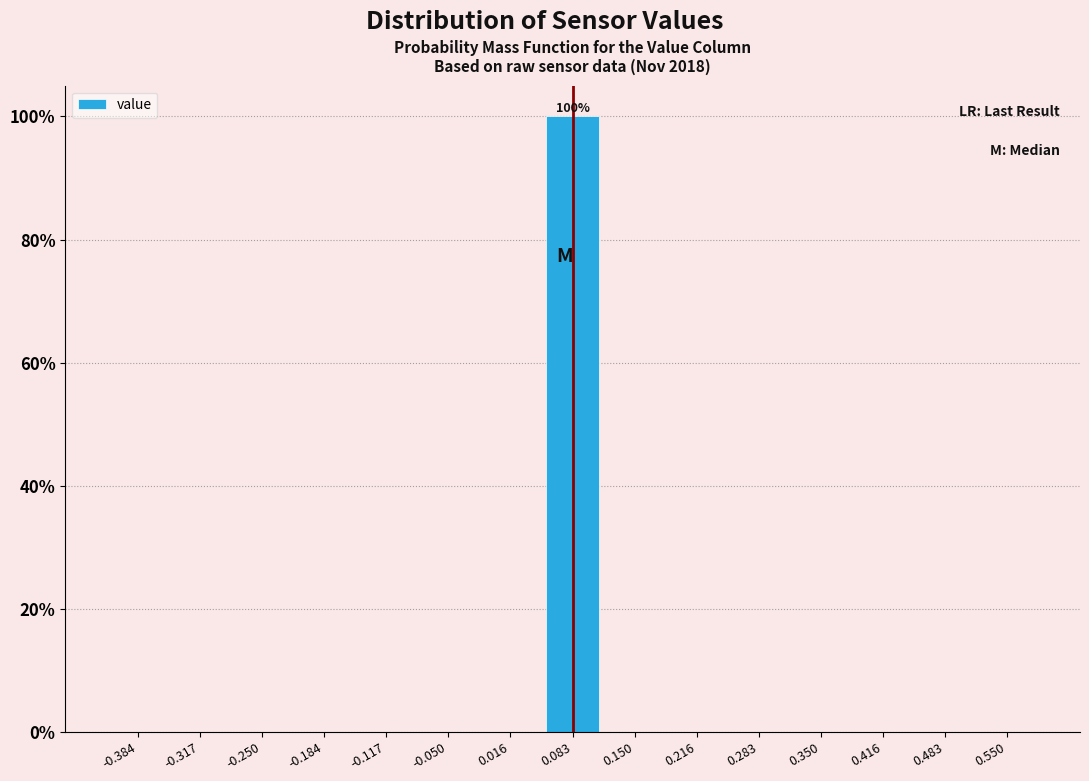

Which range on the x-axis has the tallest bar?

0.05 to 0.12